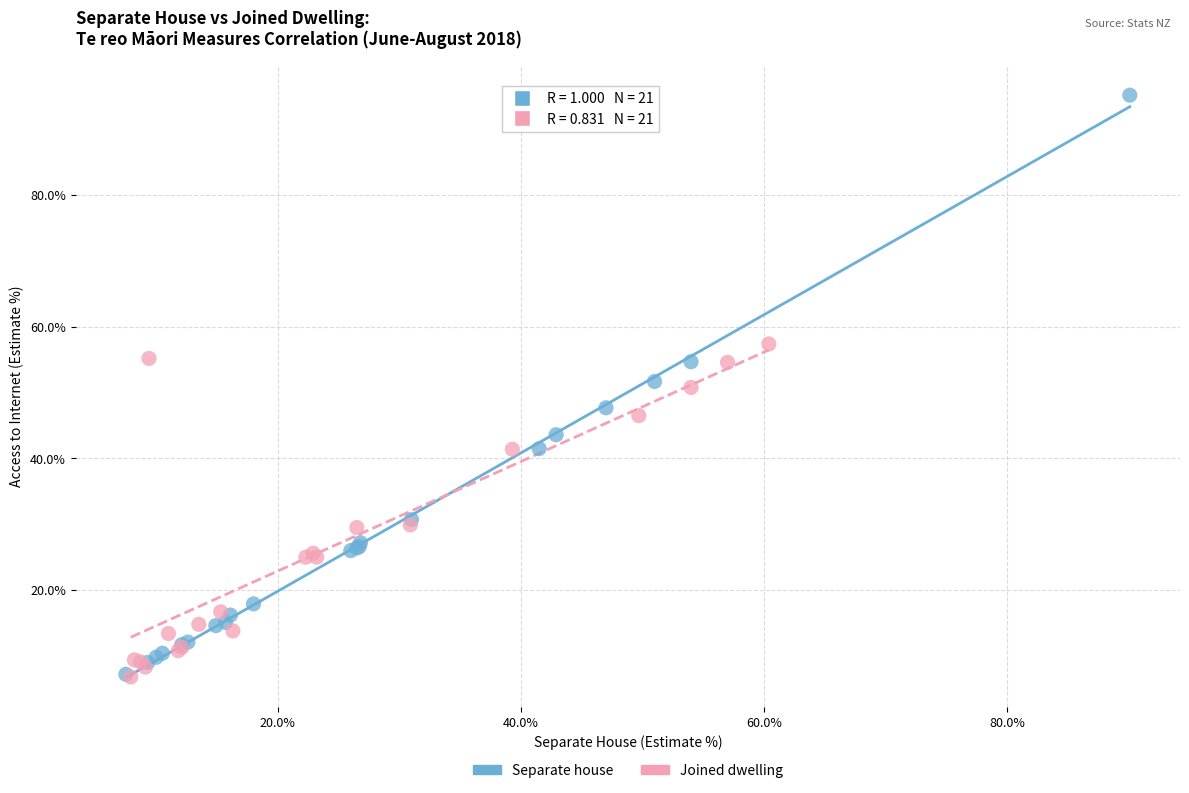

Which series has the widest spread of Y values?

Separate house